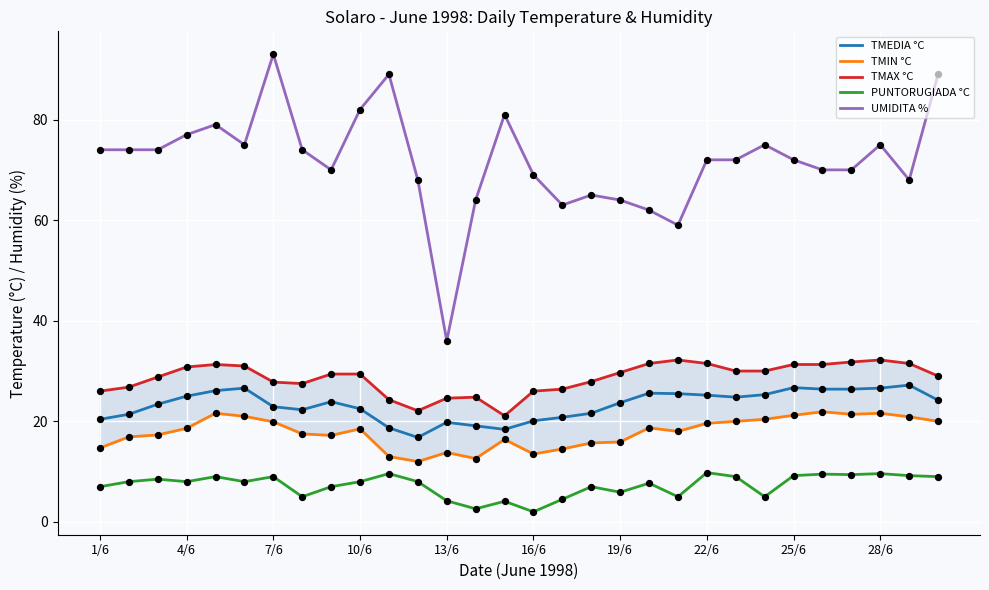

True or false: UMIDITA % and PUNTORUGIADA °C intersect in this chart.

False